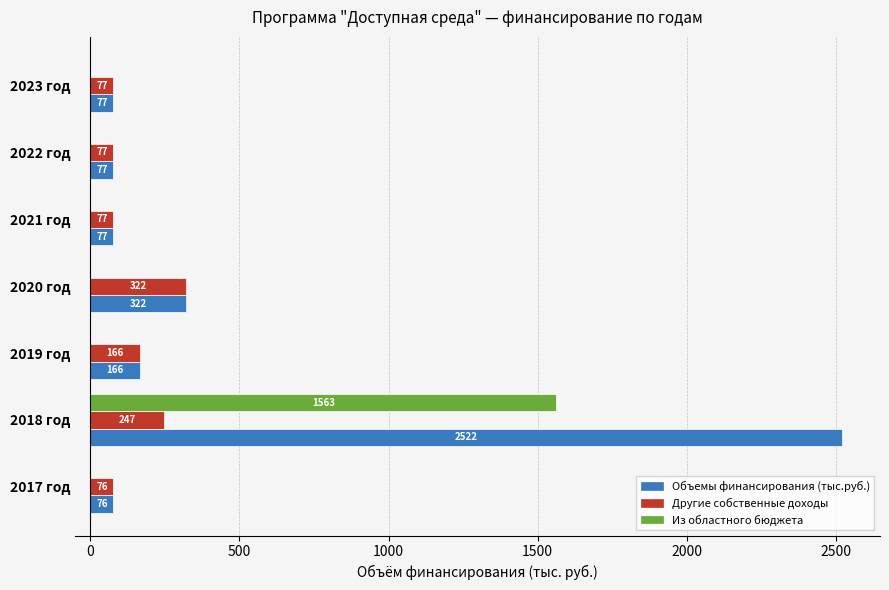

Which label corresponds to the largest value in the chart?

2018 год